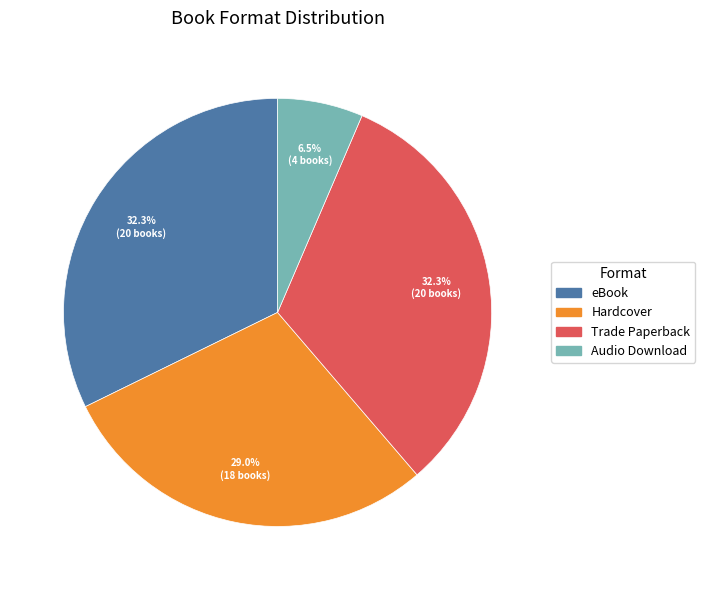

To the nearest percent, what portion does Hardcover represent?

29%